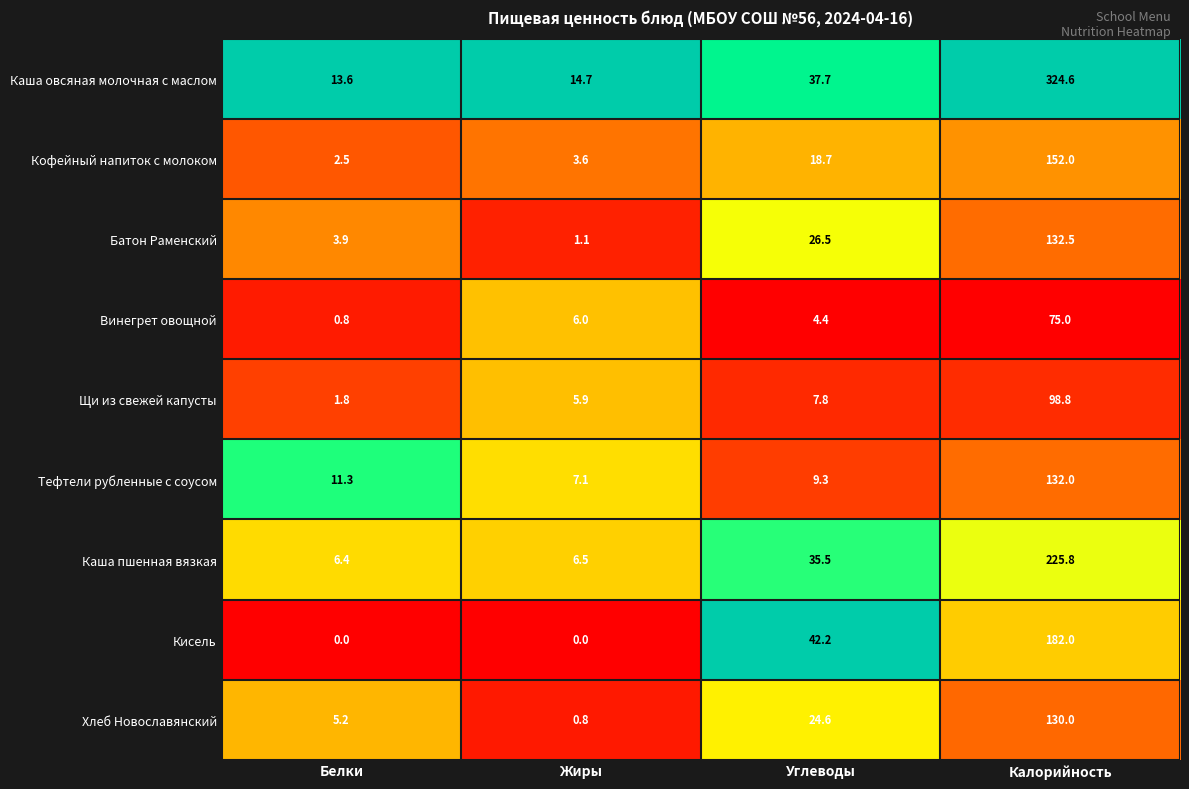

Which series has the widest spread of values?

Каша овсяная молочная с маслом